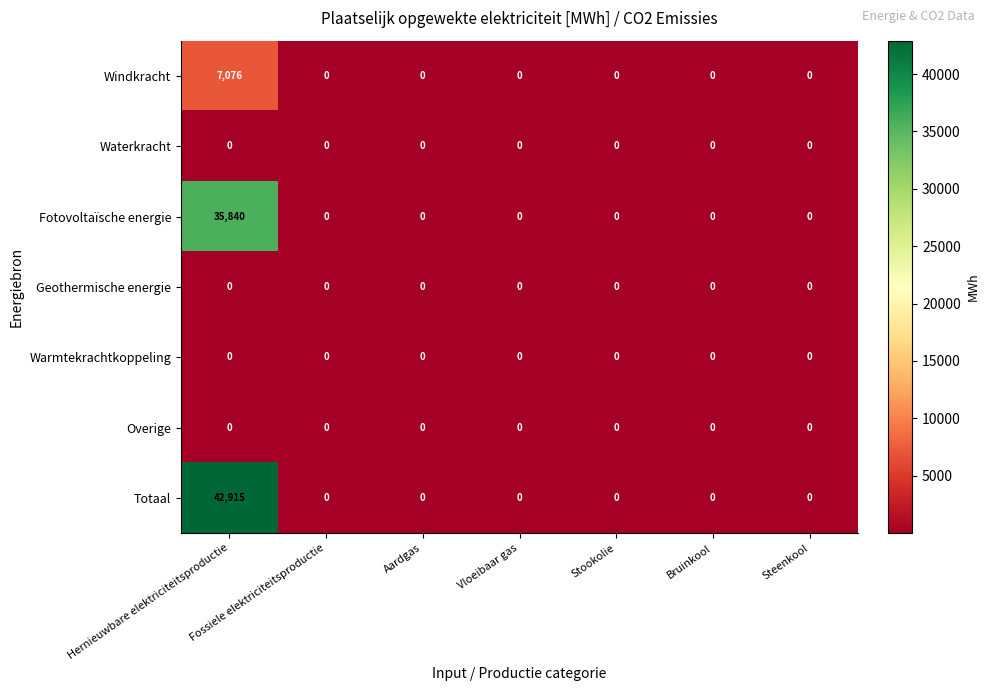

How many categories are shown in the chart?

7